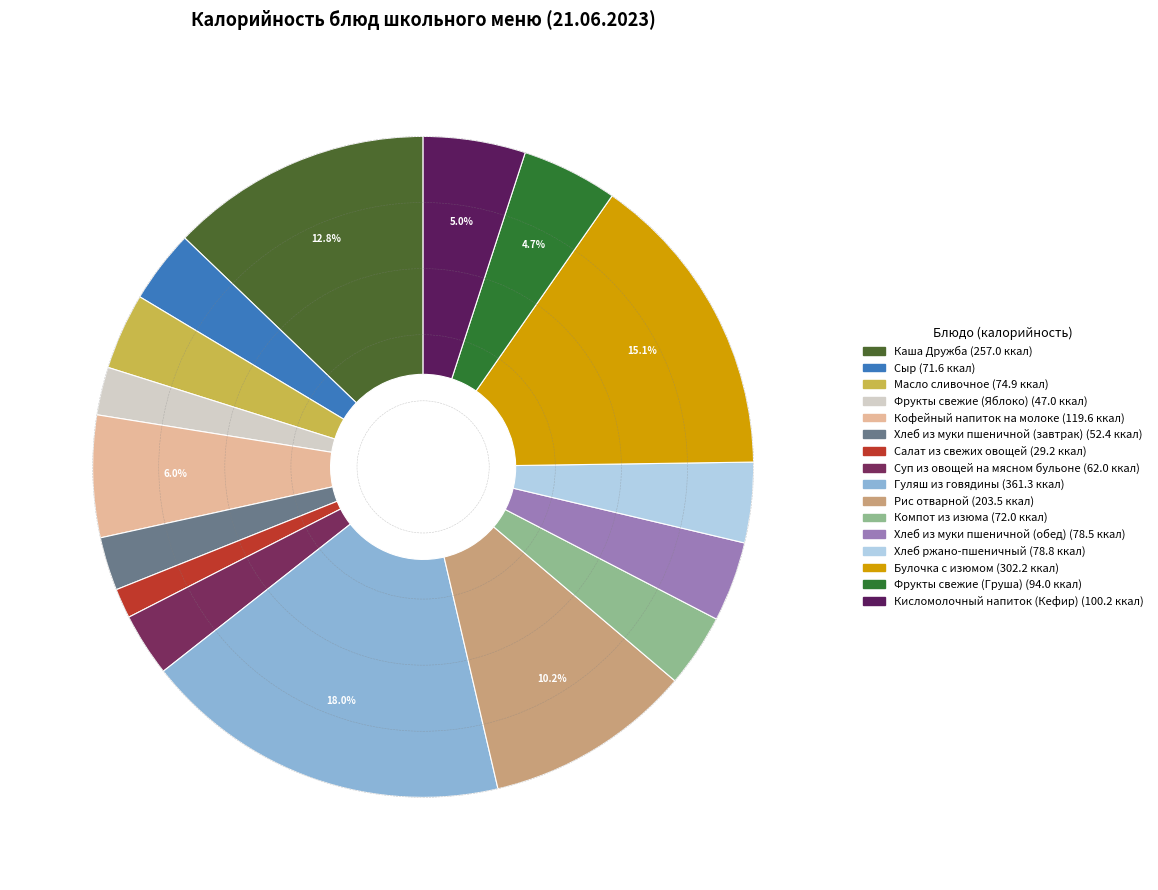

To the nearest percent, what portion does Кисломолочный напиток (Кефир) represent?

5%